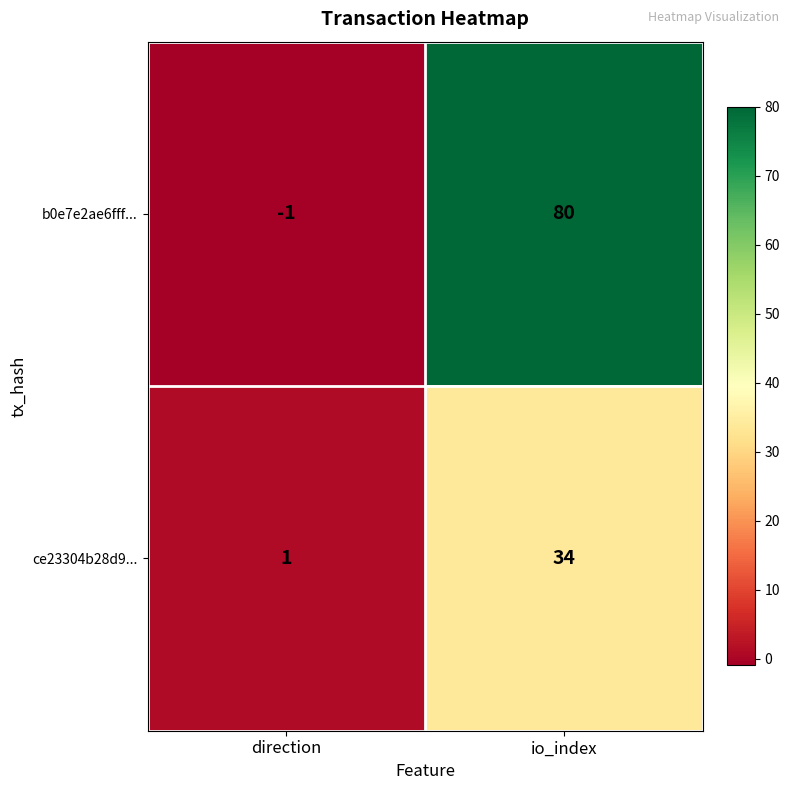

List the series in order of their peak value, highest first.

b0e7e2ae6fff..., ce23304b28d9...